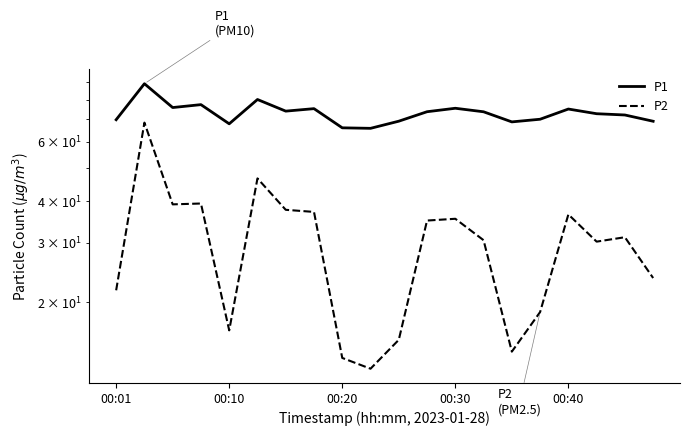

True or false: P1 and P2 cross at least once.

False